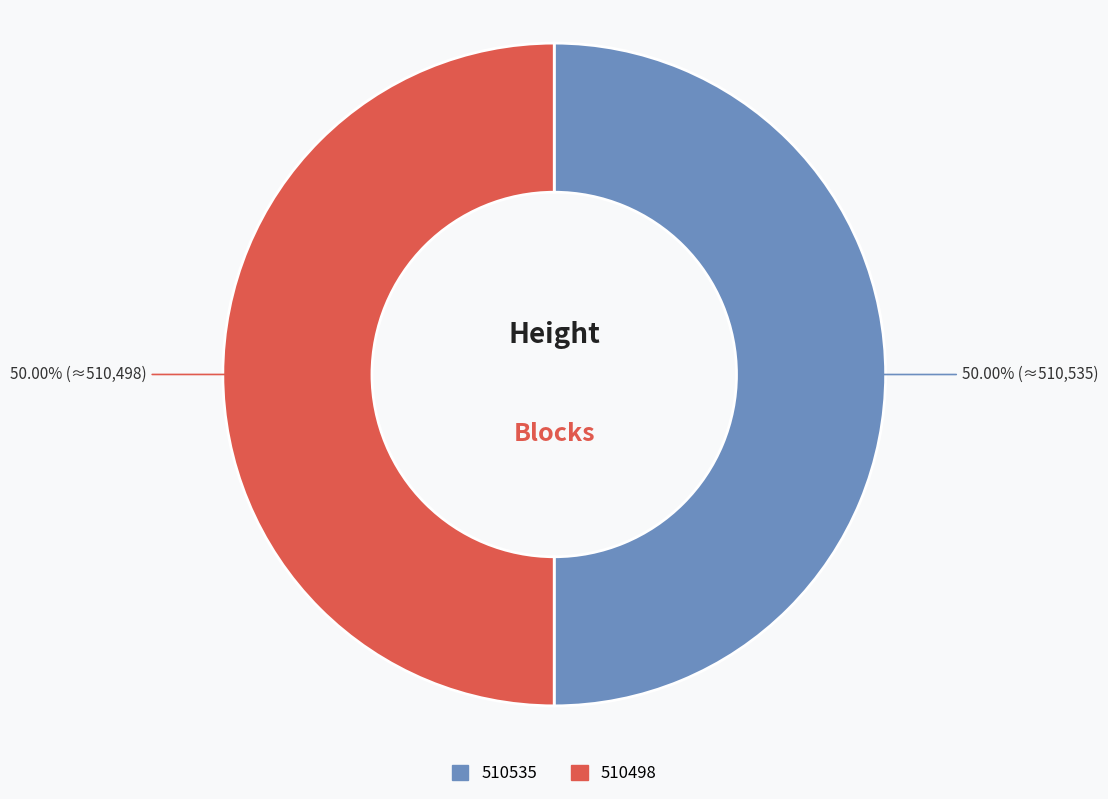

Do 510535 and 510498 together represent more than half of the pie?

Yes